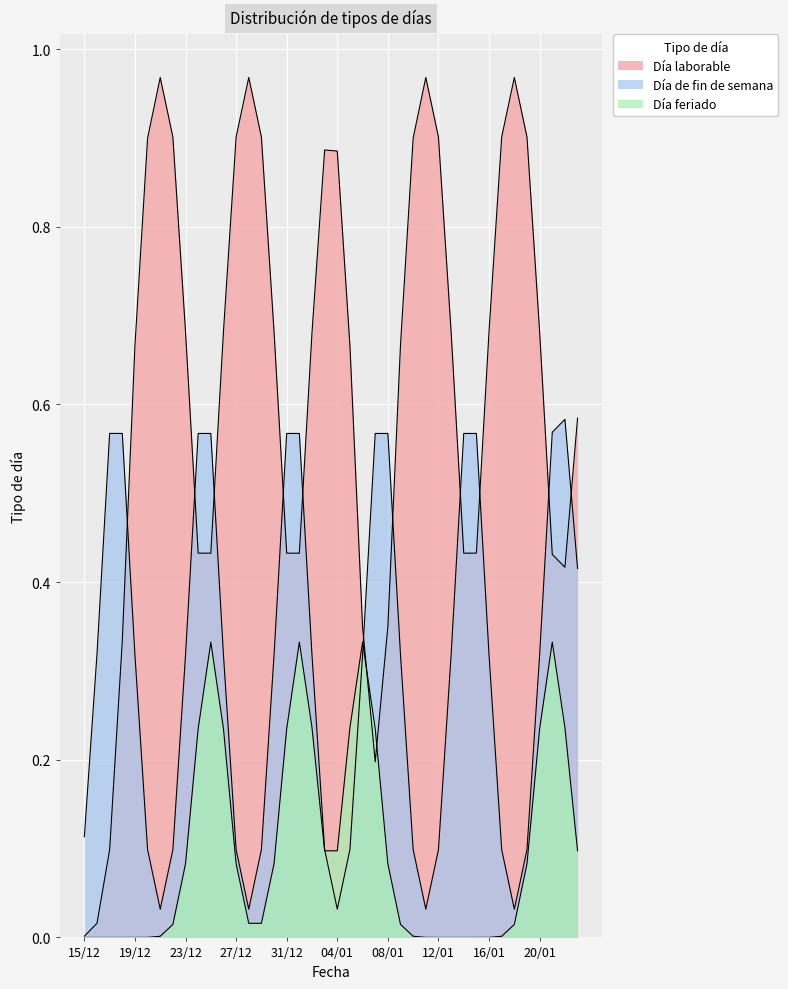

Approximately how many times larger is the value at 30/12 compared to 10/01?

1.0